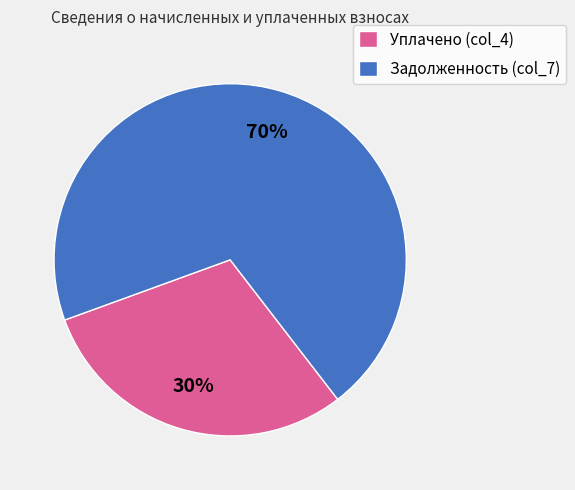

Which category has the biggest portion of the pie?

Задолженность (col_7)